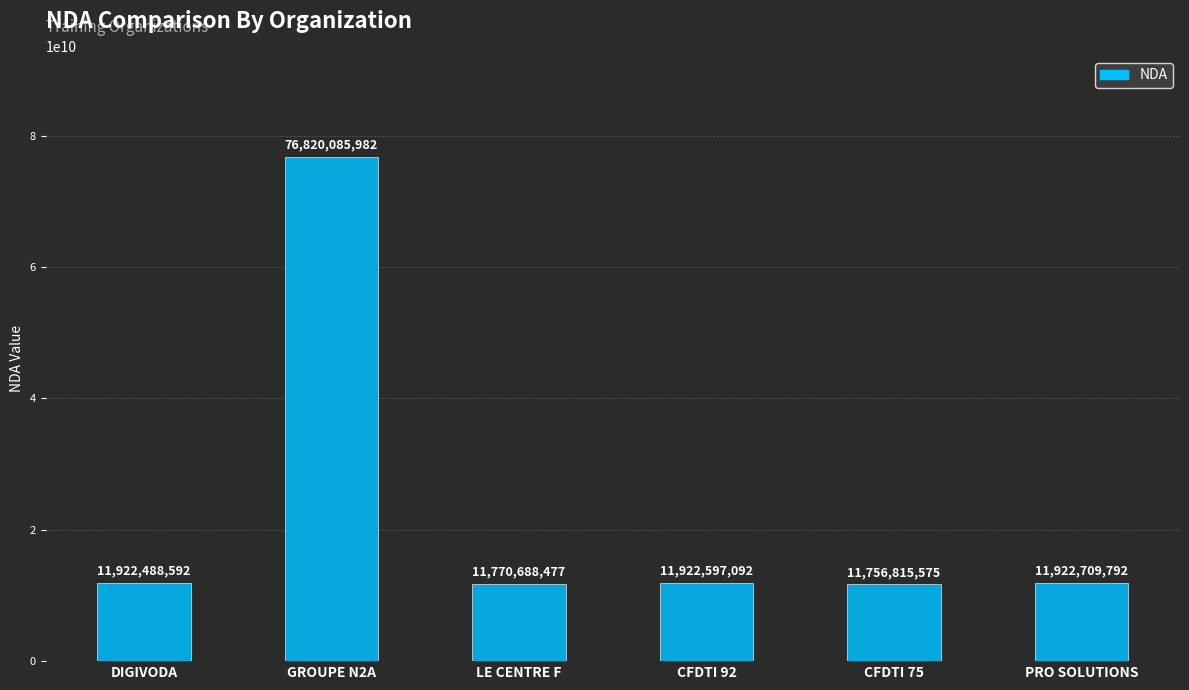

True or false: the data shows 17135546843 at CFDTI 75.

False